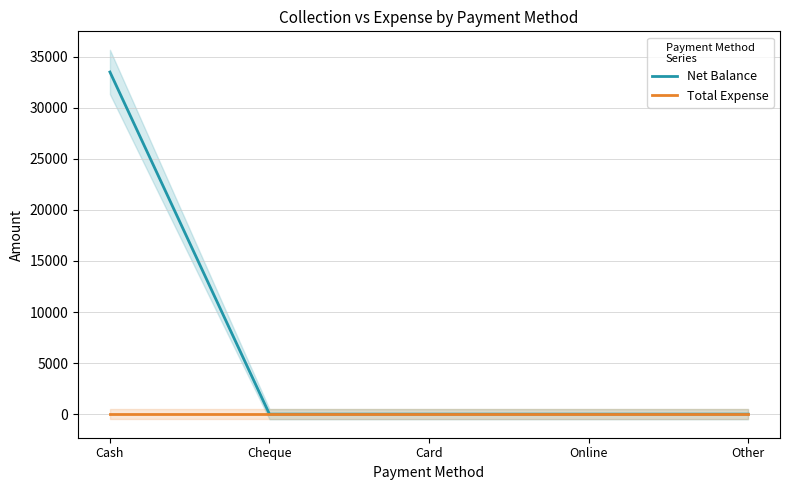

At Other, list the series in order from largest to smallest.

Net Balance, Total Expense